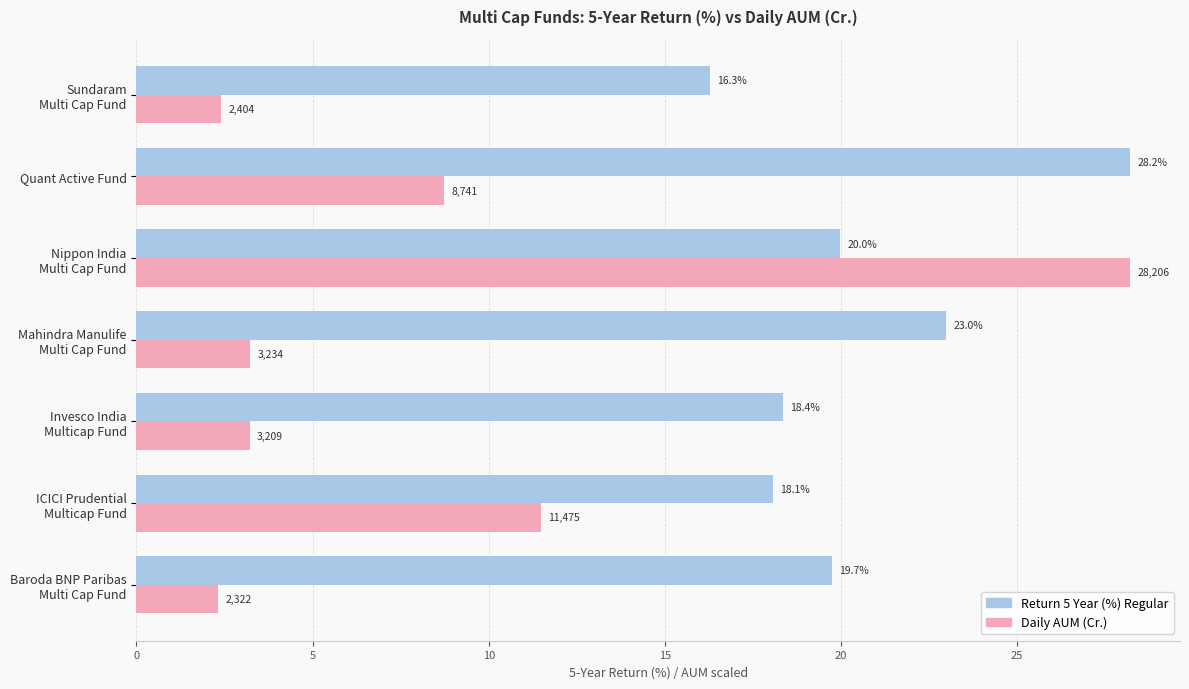

What is the maximum value shown in the chart?

28.2